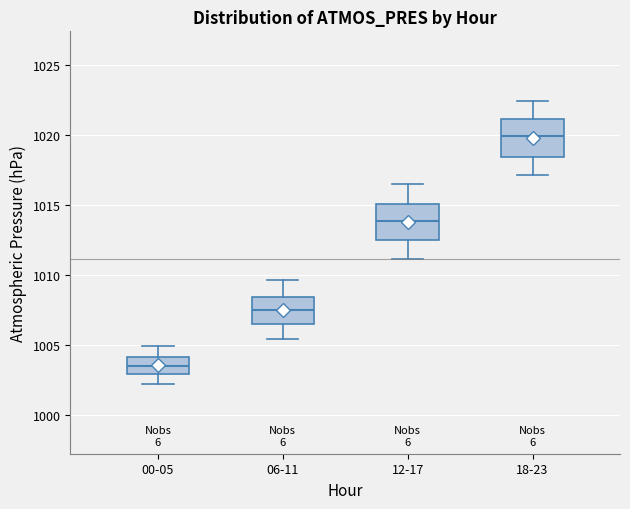

Reading left to right, transcribe this box plot: for each box, give where its median line is, the range the box spans, and where its two whiskers end, as read against the y-axis. The values are not printed on the chart, so give them approximately, as read against the axis.

00-05: median 1003.5, box 1003.0 to 1004.0, whiskers 1002.0 to 1005.0
06-11: median 1007.5, box 1006.5 to 1008.5, whiskers 1005.5 to 1009.5
12-17: median 1014.0, box 1012.5 to 1015.0, whiskers 1011.0 to 1016.5
18-23: median 1020.0, box 1018.5 to 1021.0, whiskers 1017.0 to 1022.5